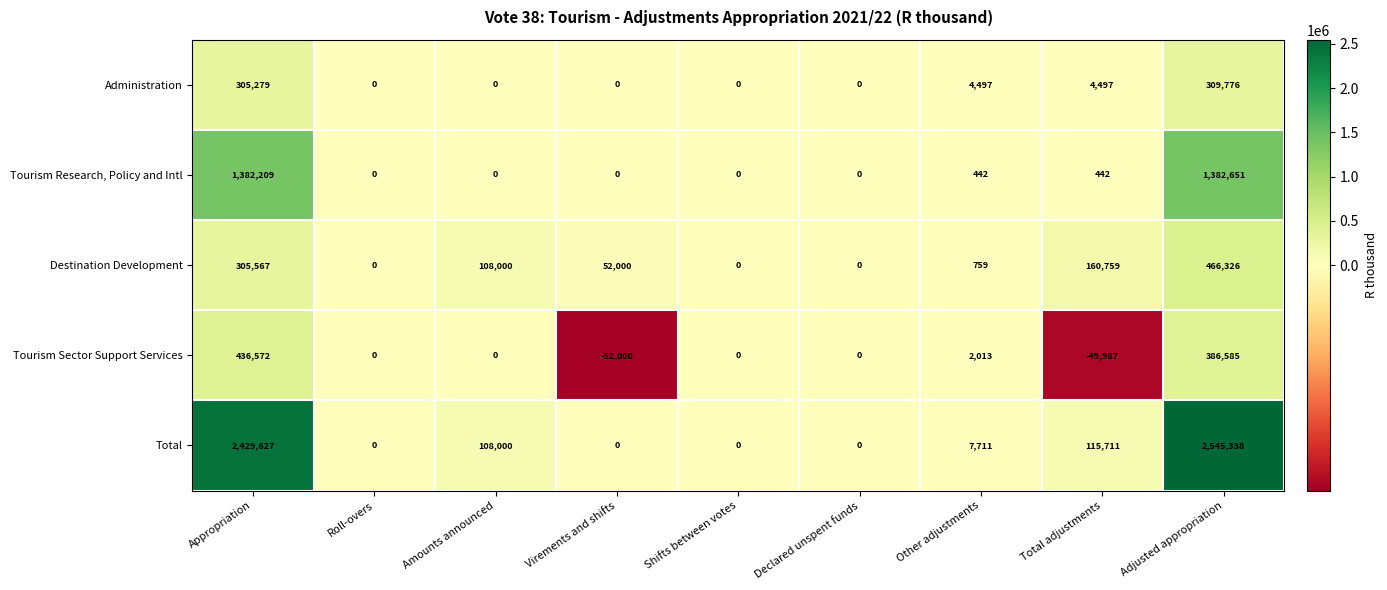

What is the smallest value displayed?

-52000